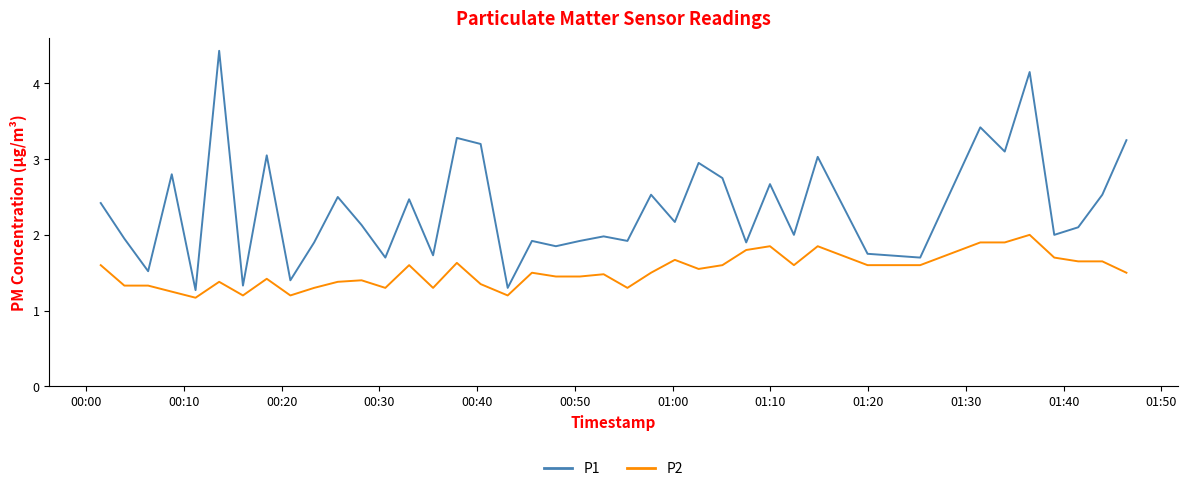

True or false: P1 and P2 cross at least once.

False